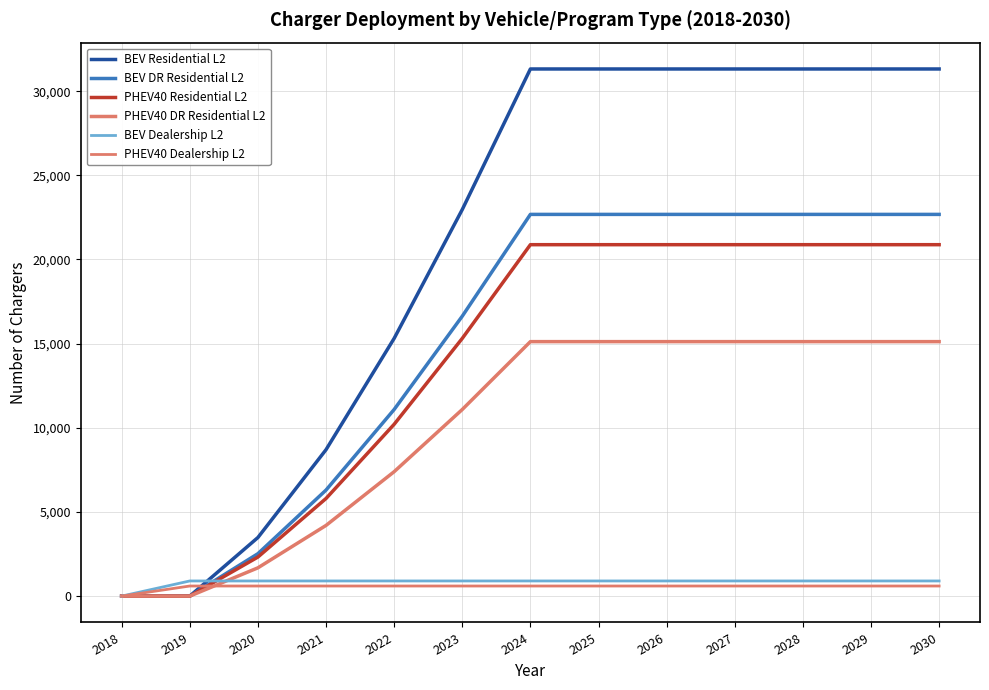

How many lines are shown in the chart?

6